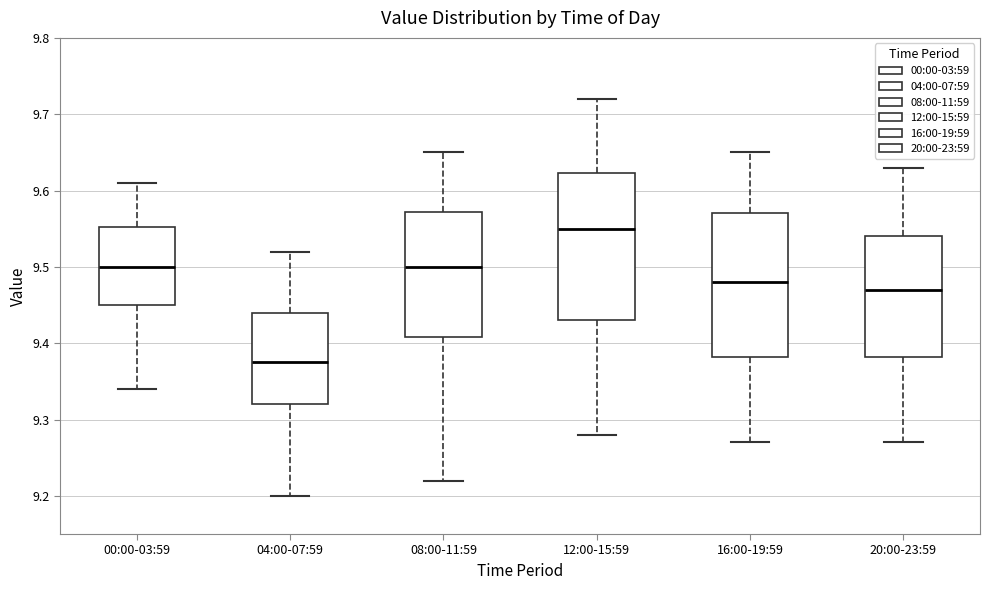

Which box's median line is the lowest?

04:00-07:59